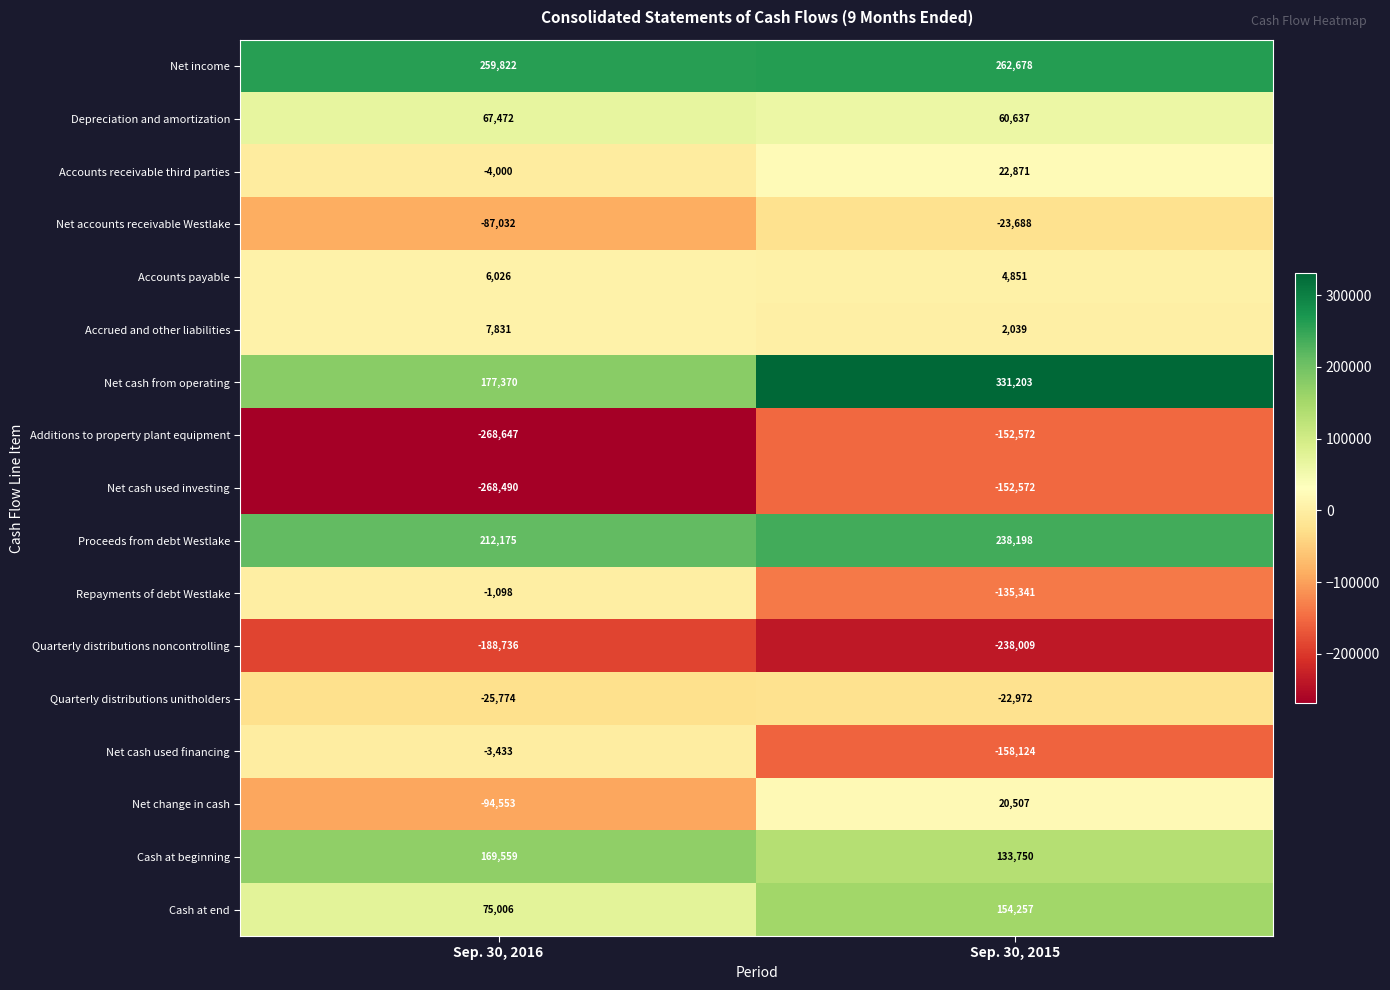

What is the sum of all Quarterly distributions unitholders values?

-48746